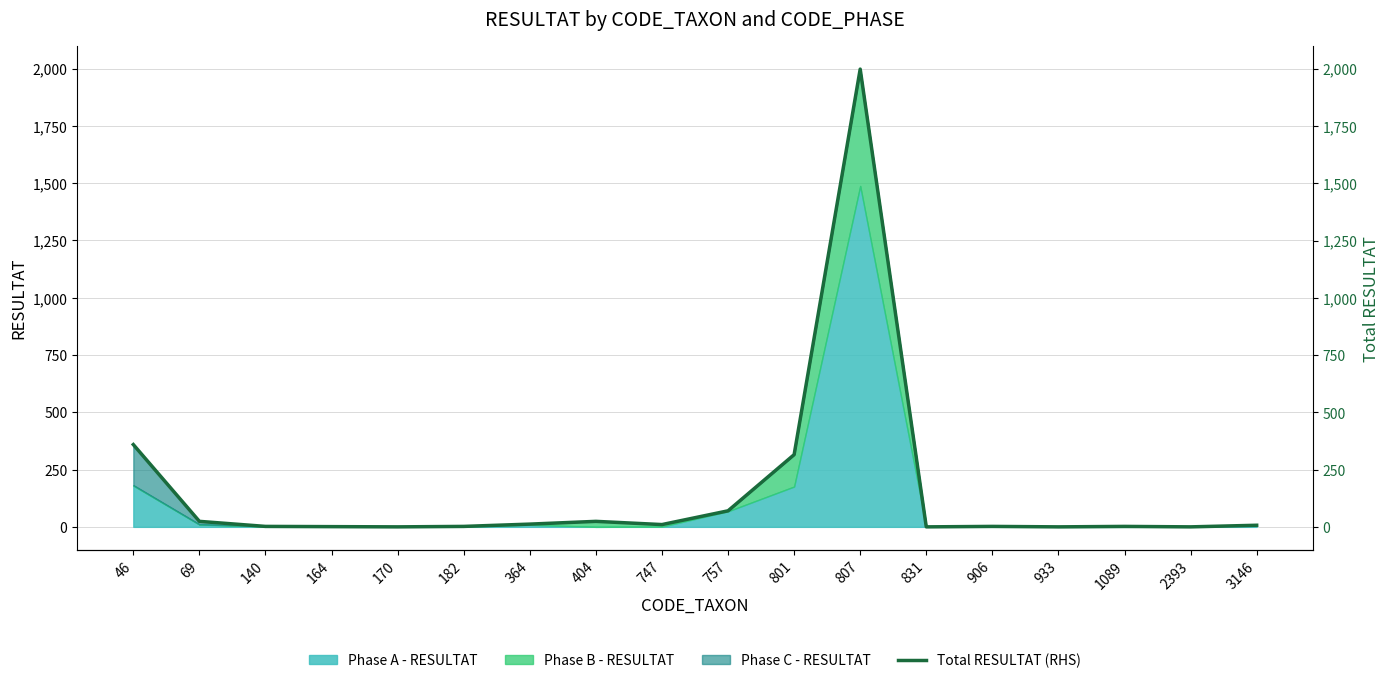

How many lines are shown in the chart?

1